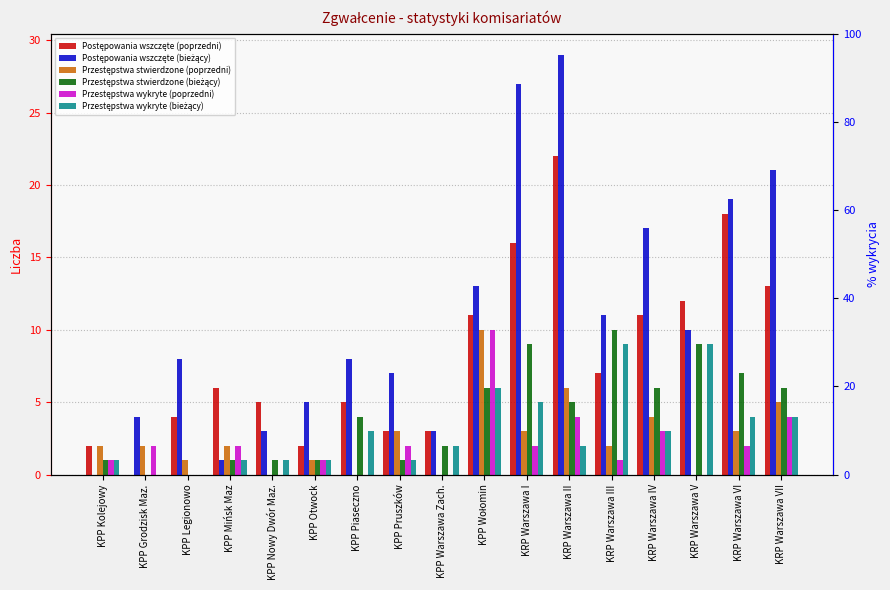

The Przestępstwa stwierdzone (poprzedni) series shows 1 at KPP Mińsk Maz. True or false?

False